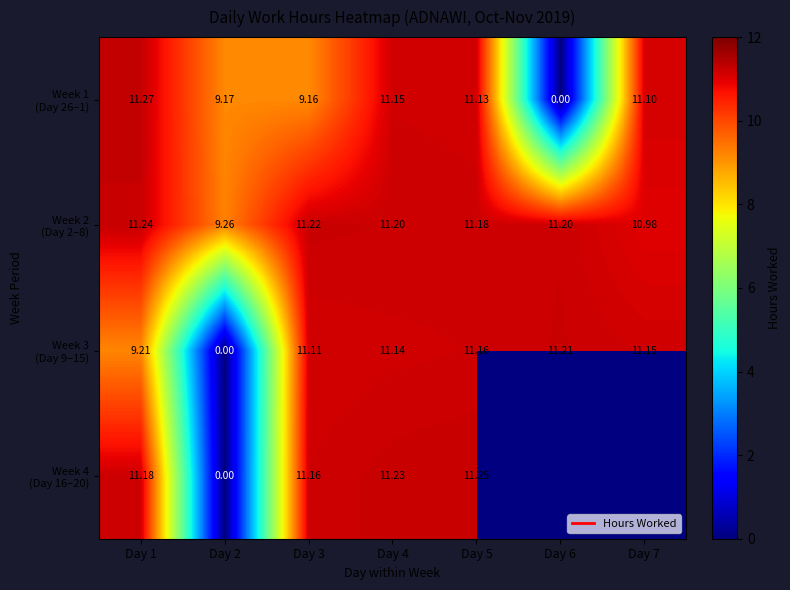

At which label does Week 4 (Day 16–20) first exceed 11?

Day 1